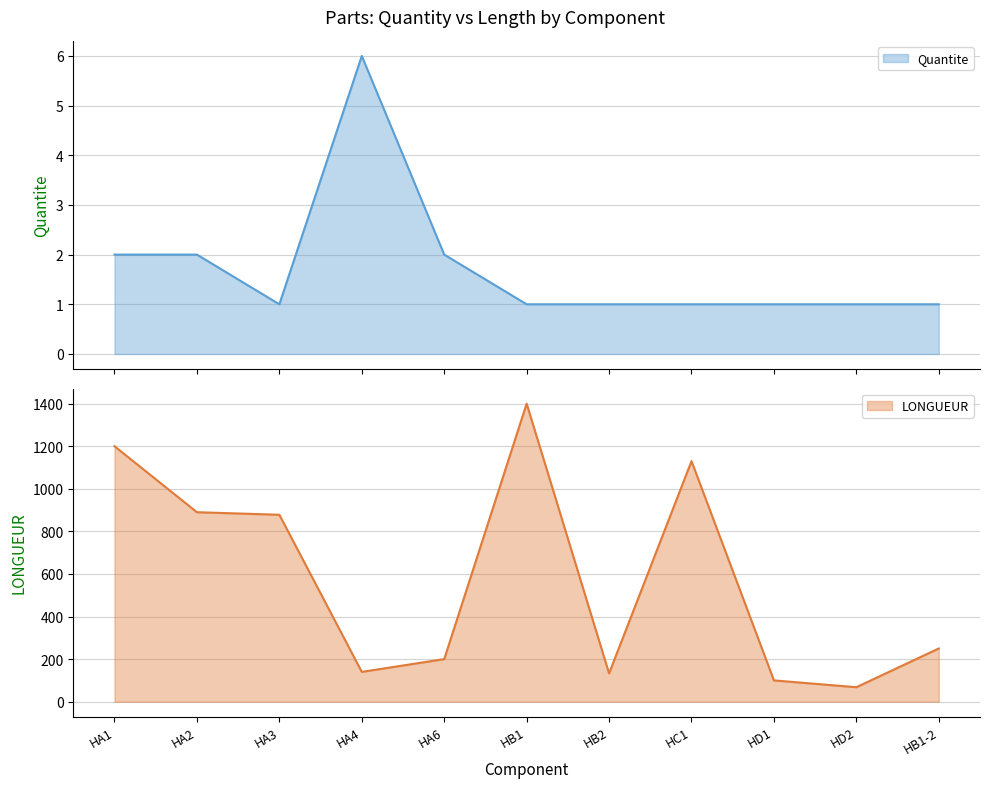

True or false: LONGUEUR and Quantite cross at least once.

False